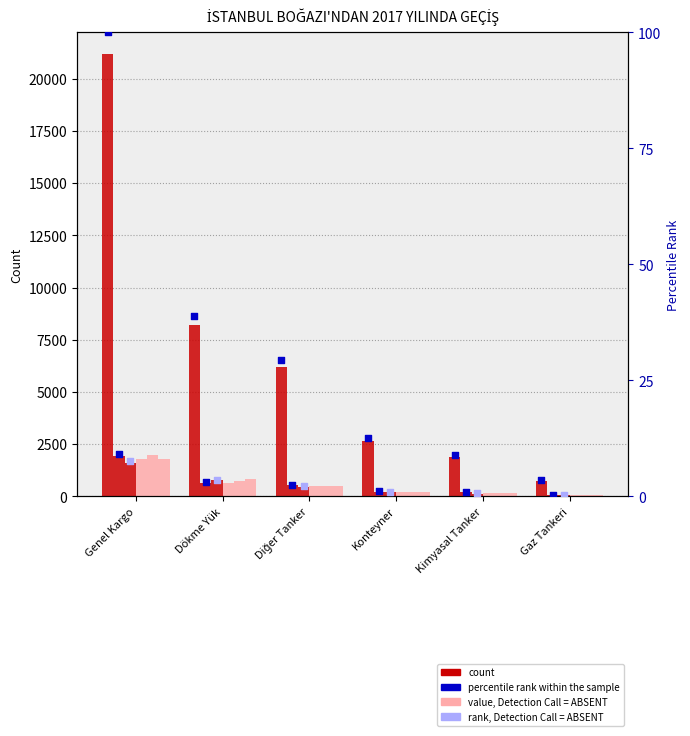

At which category is the sum across all series the highest?

Genel Kargo